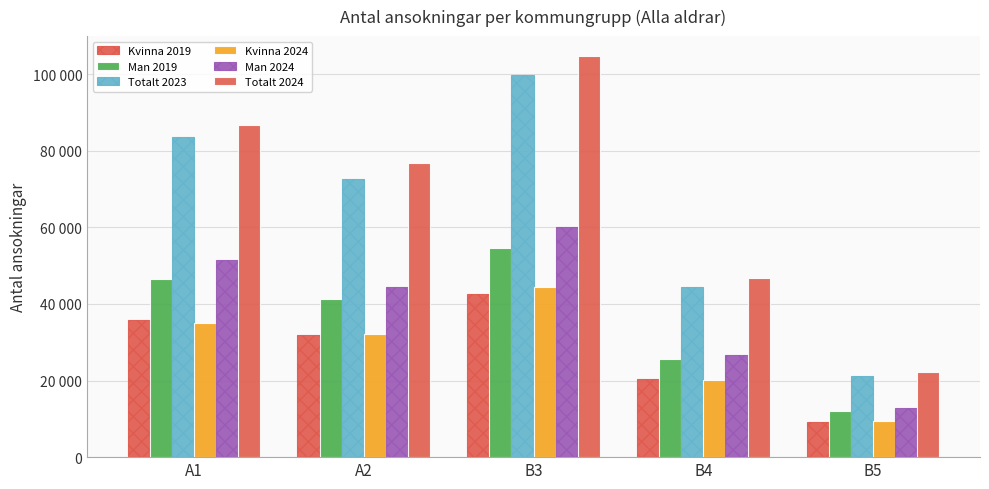

At which label does Kvinna 2019 first exceed 31774?

A1